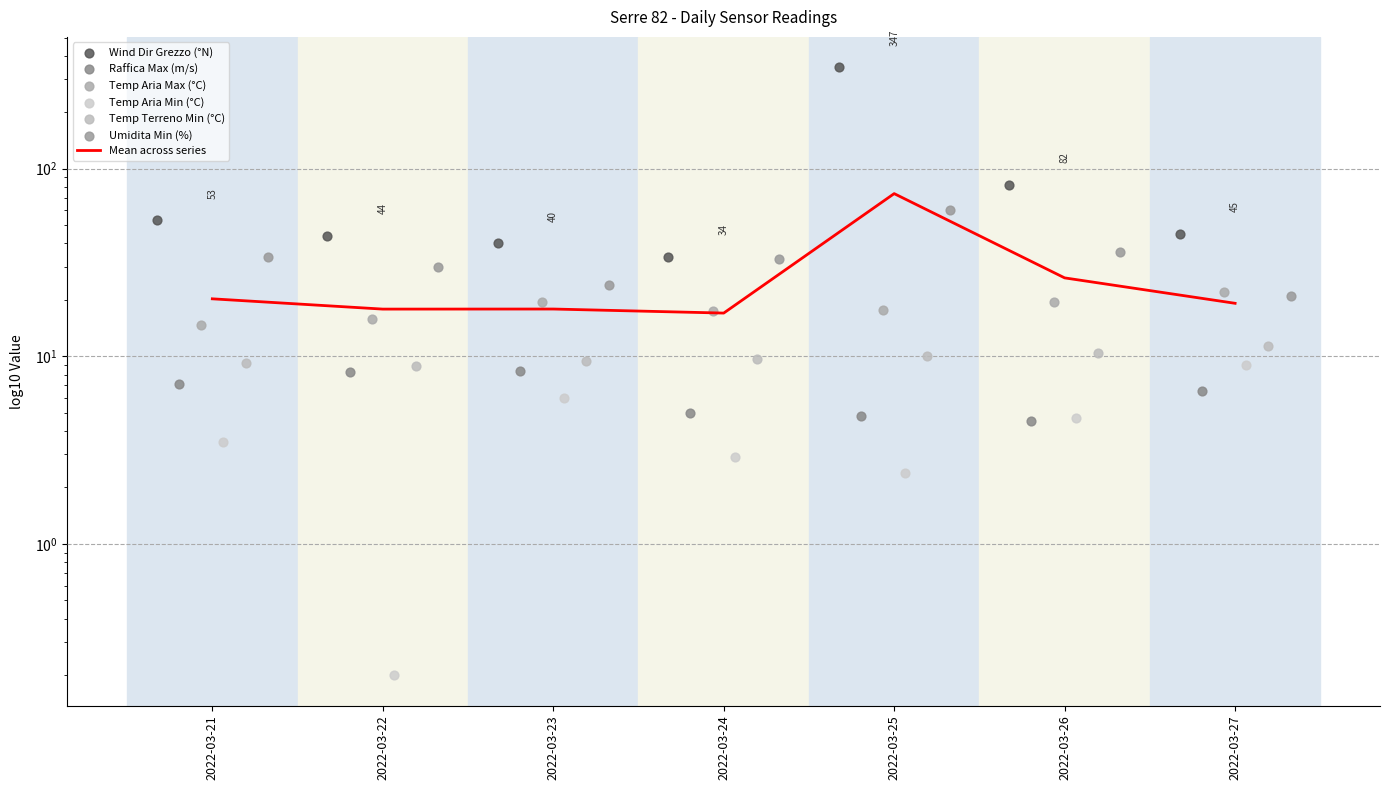

What is the change in value from 2022-03-22 to 2022-03-24?

-0.9